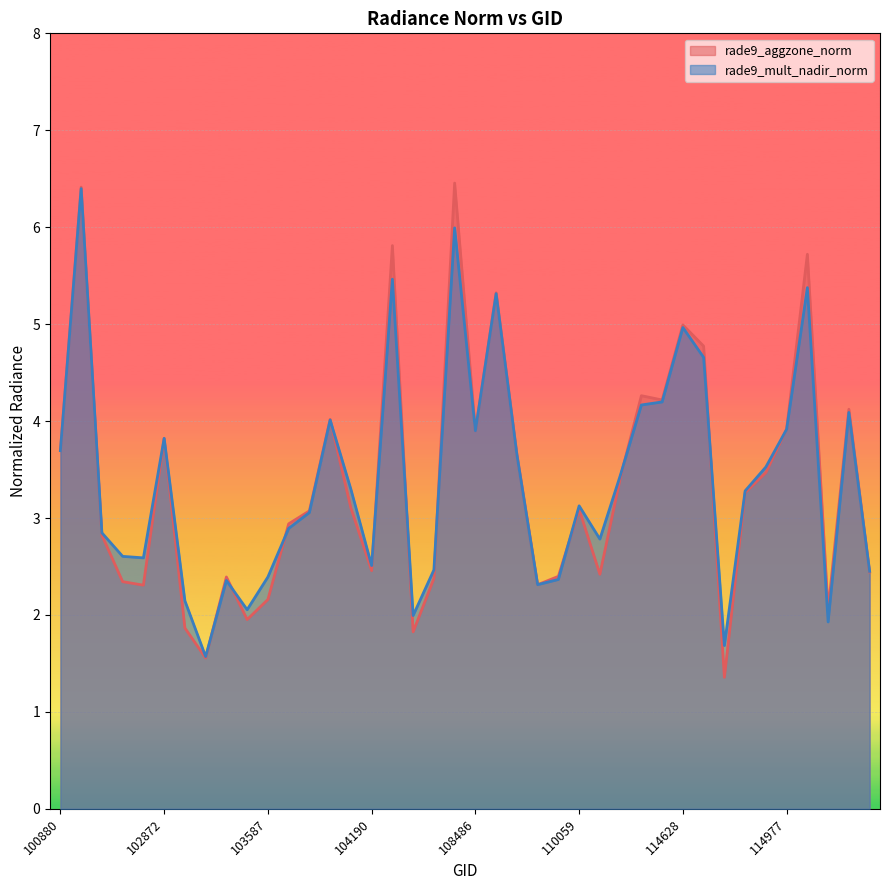

What is the smallest value displayed?

1.4